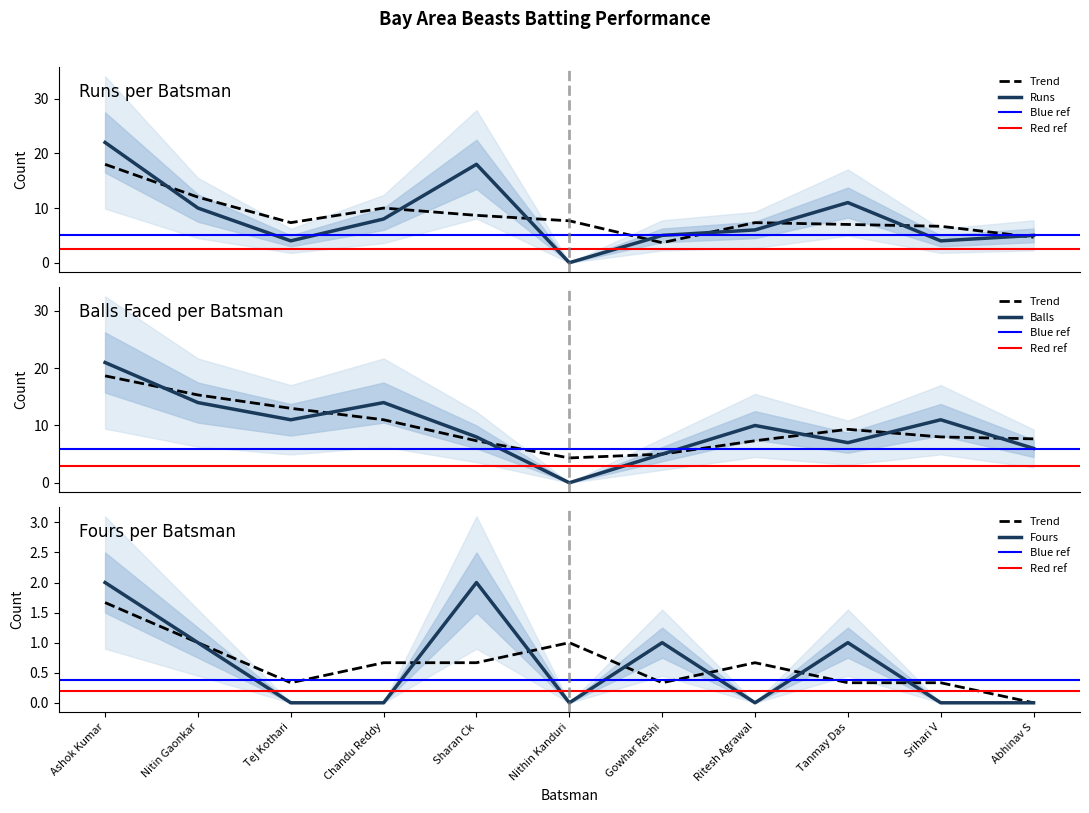

What is the sum of all Fours values?

7